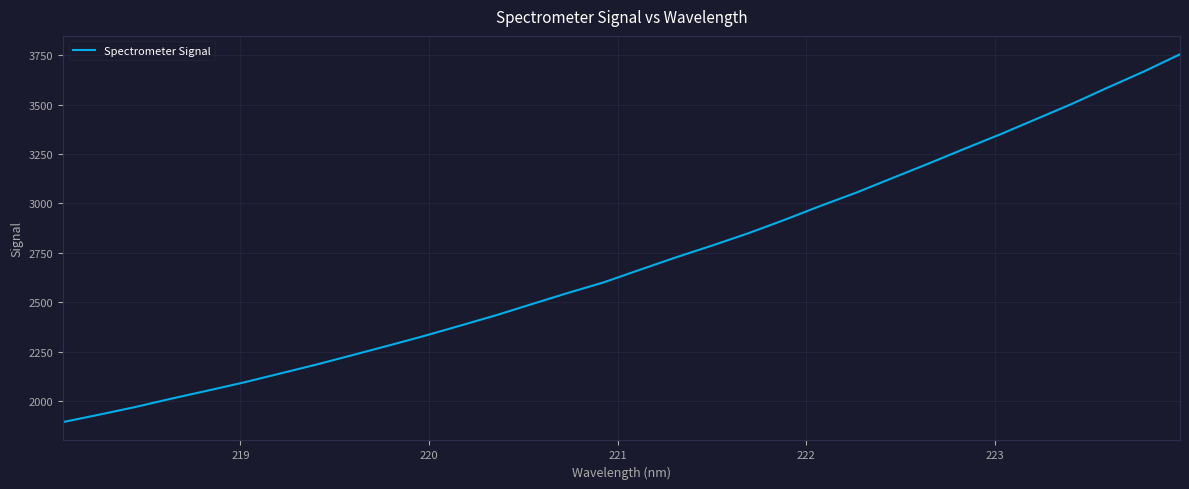

Does the chart display data point markers on the line(s)?

No